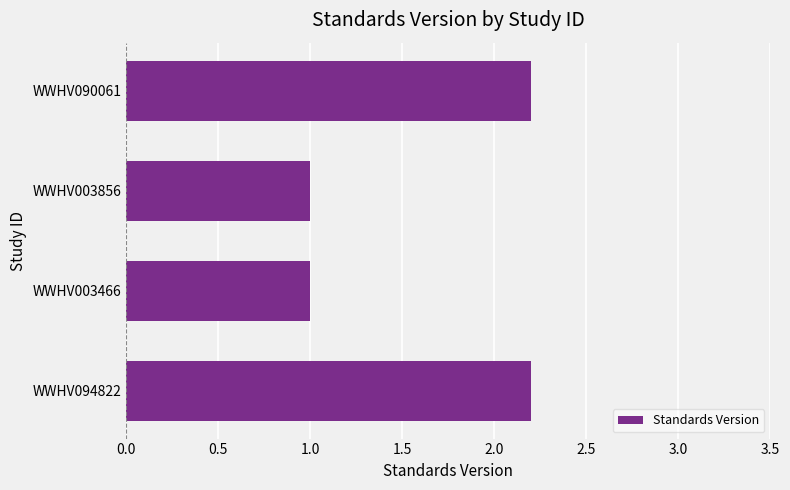

The value at WWHV094822 is 2.2. True or false?

True